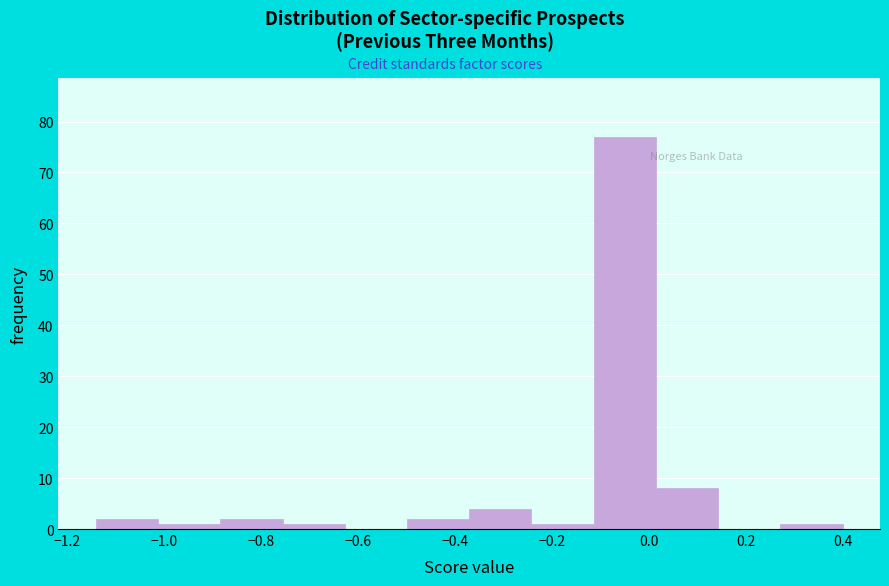

Reading left to right, transcribe this chart: for each bar, give the range it covers on the x-axis and its height. Neither the bar edges nor the heights are printed on the chart, so give them approximately, as read against the axes.

-1.14 to -1.02: 2
-1.02 to -0.88: 1
-0.88 to -0.76: 2
-0.76 to -0.62: 1
-0.62 to -0.50: 0
-0.50 to -0.36: 2
-0.36 to -0.24: 4
-0.24 to -0.12: 1
-0.12 to 0.02: 77
0.02 to 0.14: 8
0.14 to 0.28: 0
0.28 to 0.40: 1